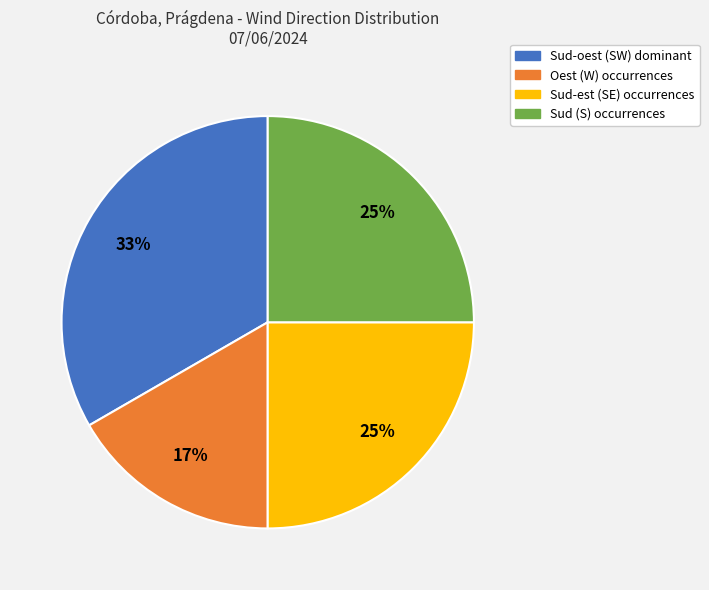

To the nearest percent, what is the average slice percentage?

25%